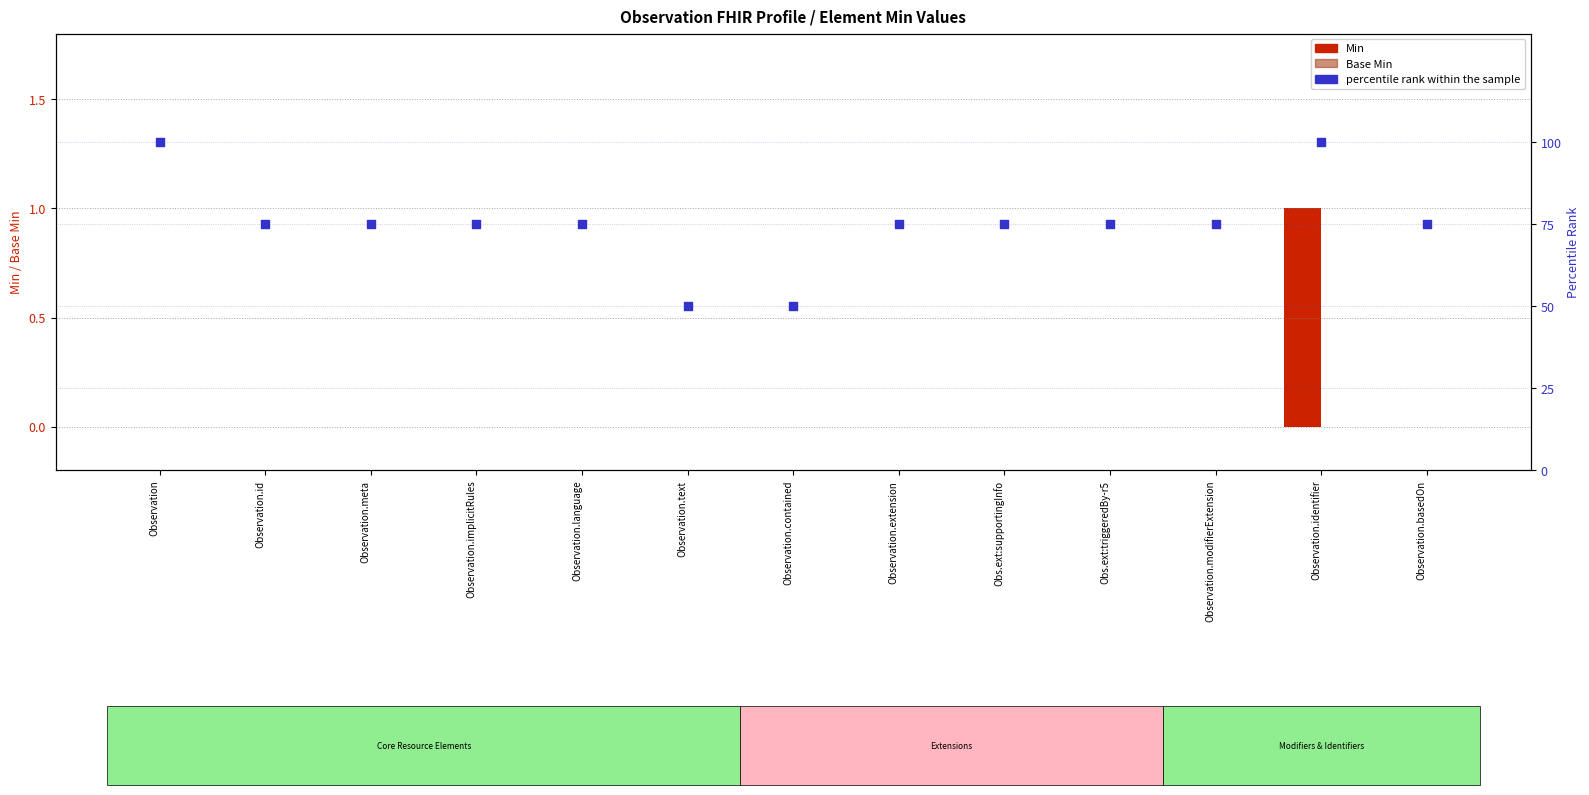

At which category is the sum across all series the highest?

Observation.identifier